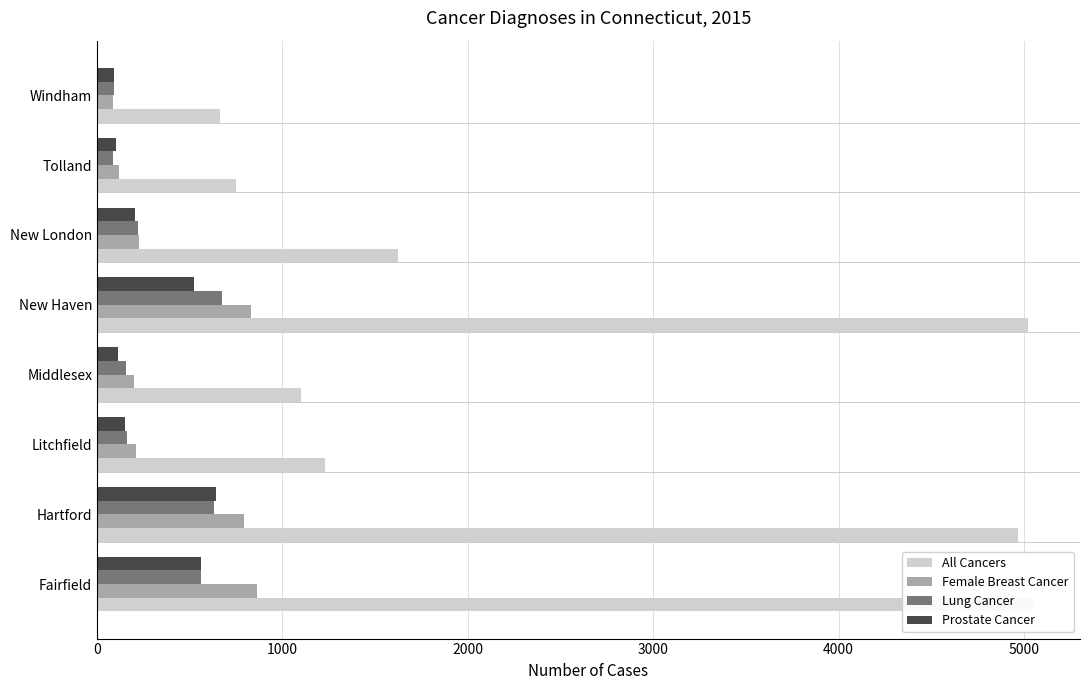

Which series has the largest range (max minus min)?

All Cancers